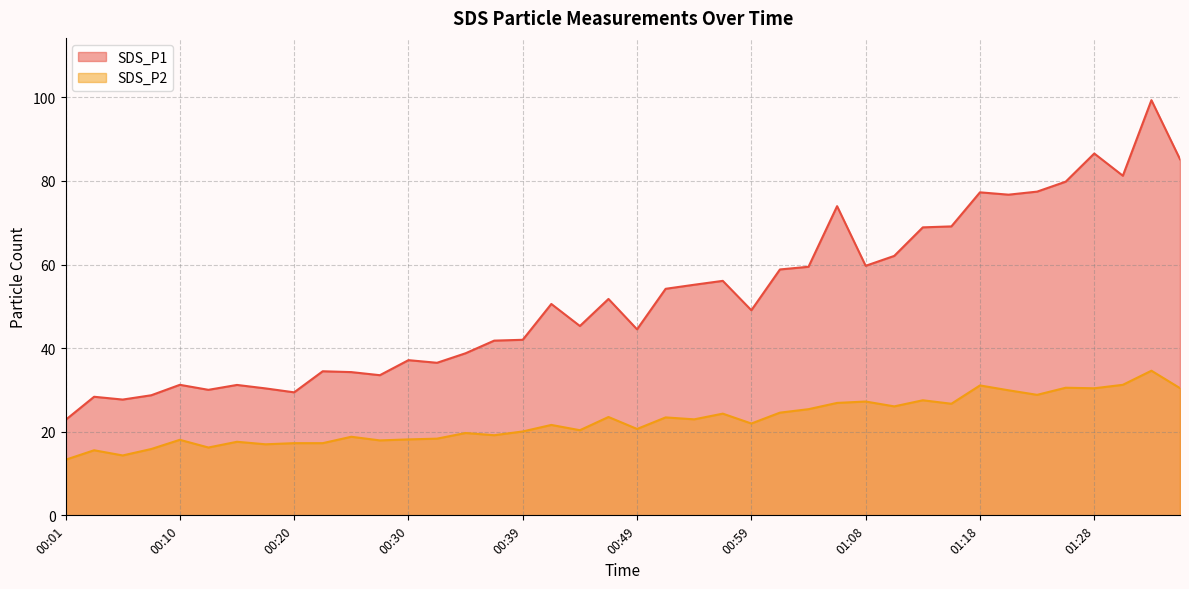

Rank the categories by SDS_P2 value from highest to lowest.

01:33, 01:30, 01:18, 01:25, 01:35, 01:28, 01:21, 01:23, 01:13, 01:08, 01:06, 01:16, 01:11, 01:04, 01:01, 00:56, 00:47, 00:51, 00:54, 00:59, 00:42, 00:49, 00:44, 00:39, 00:35, 00:37, 00:25, 00:32, 00:30, 00:10, 00:27, 00:15, 00:20, 00:22, 00:17, 00:13, 00:08, 00:03, 00:05, 00:01